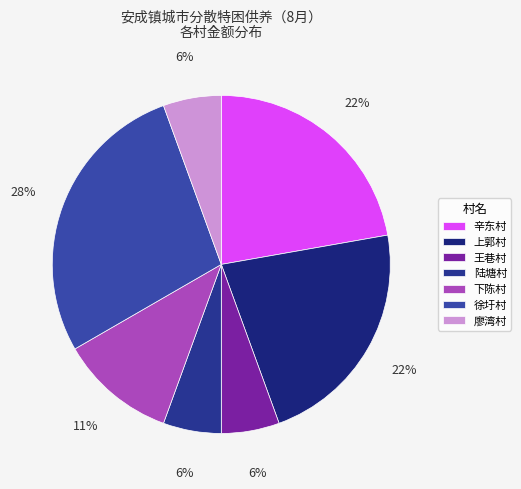

Is there a majority slice in this chart?

No